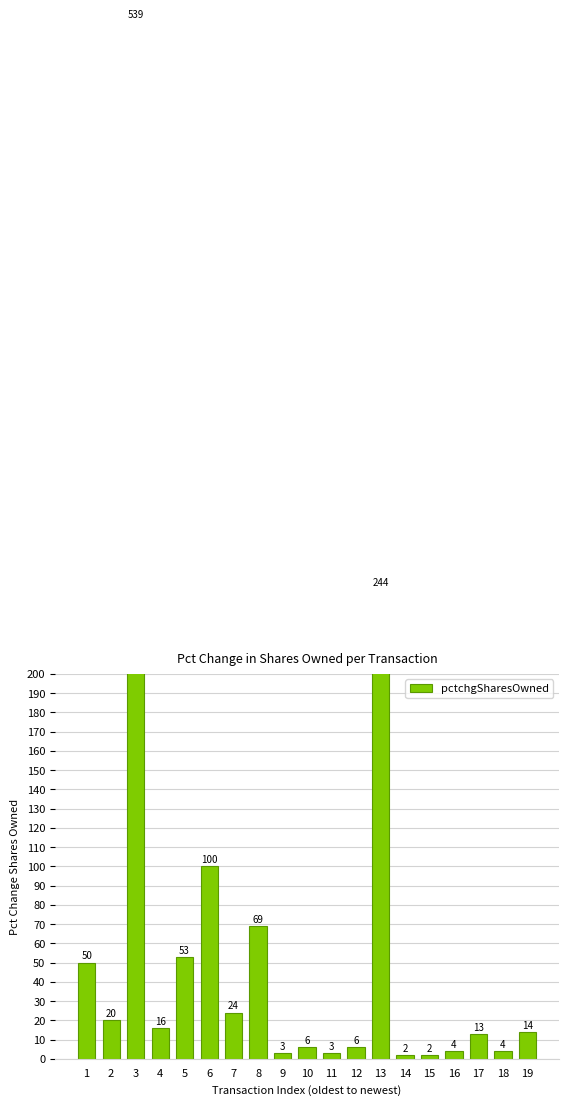

How many bars are there in total?

19